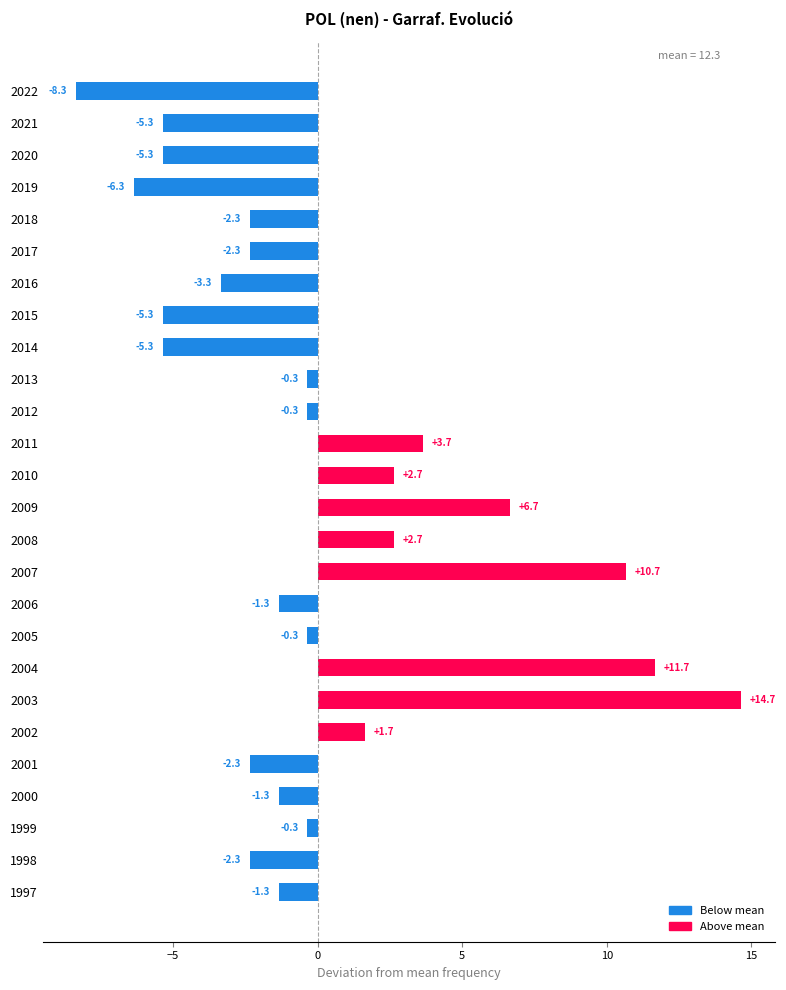

What is the difference between the second highest and second lowest values?

18.0